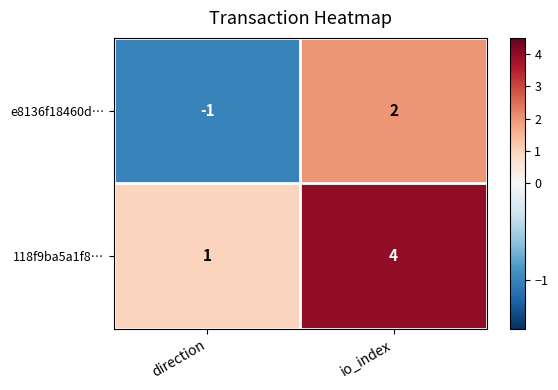

The value of 118f9ba5a1f8… at direction is 1. True or false?

True